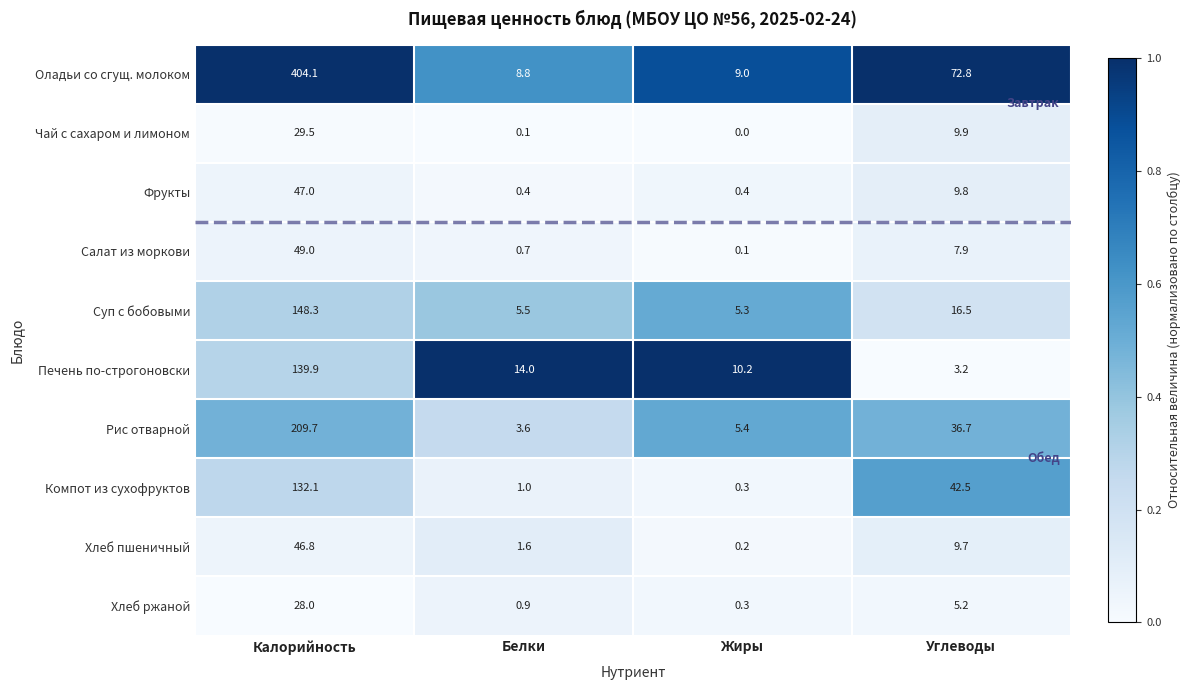

What is the spread (max minus min) of values at Белки?

13.9